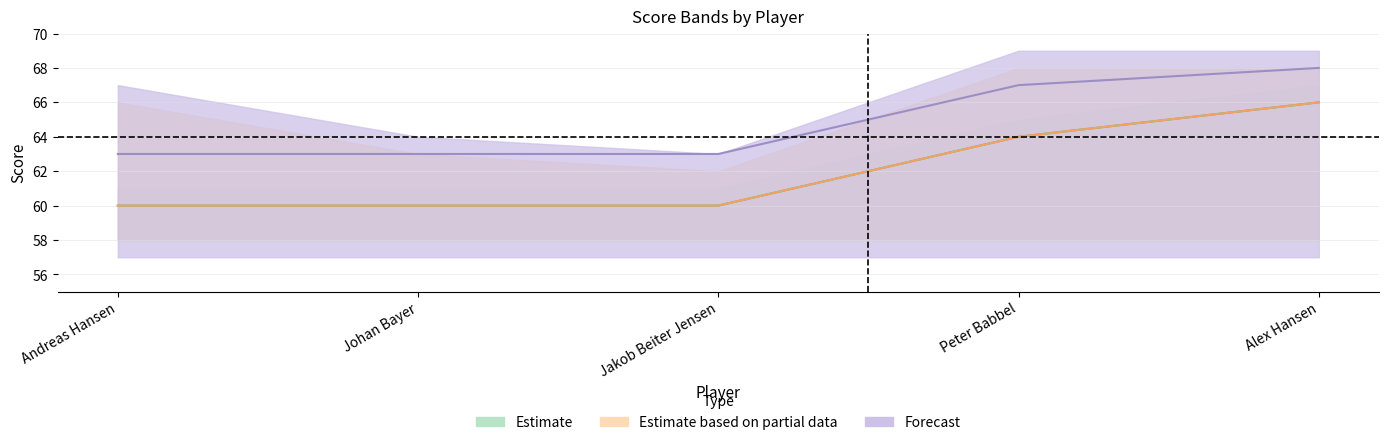

Reading left to right, list all the values displayed in this chart.

event_total_score: Andreas Hansen=60	Johan Bayer=60	Jakob Beiter Jensen=60	Peter Babbel=64	Alex Hansen=66
round_total_score: Andreas Hansen=60	Johan Bayer=60	Jakob Beiter Jensen=60	Peter Babbel=64	Alex Hansen=66
event_relative_score: Andreas Hansen=63	Johan Bayer=63	Jakob Beiter Jensen=63	Peter Babbel=67	Alex Hansen=68